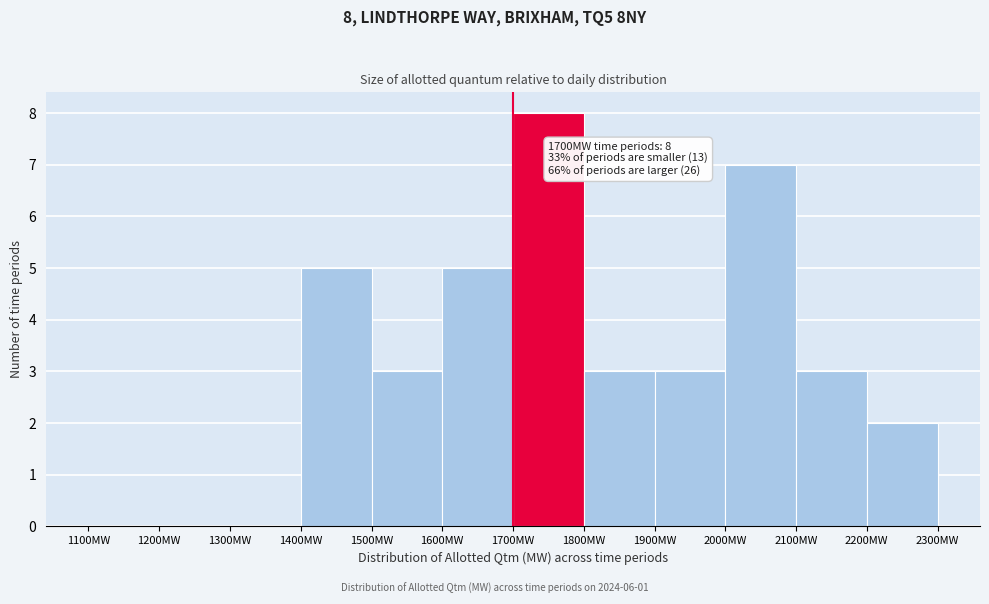

Which range on the x-axis has the tallest bar?

1700 to 1800